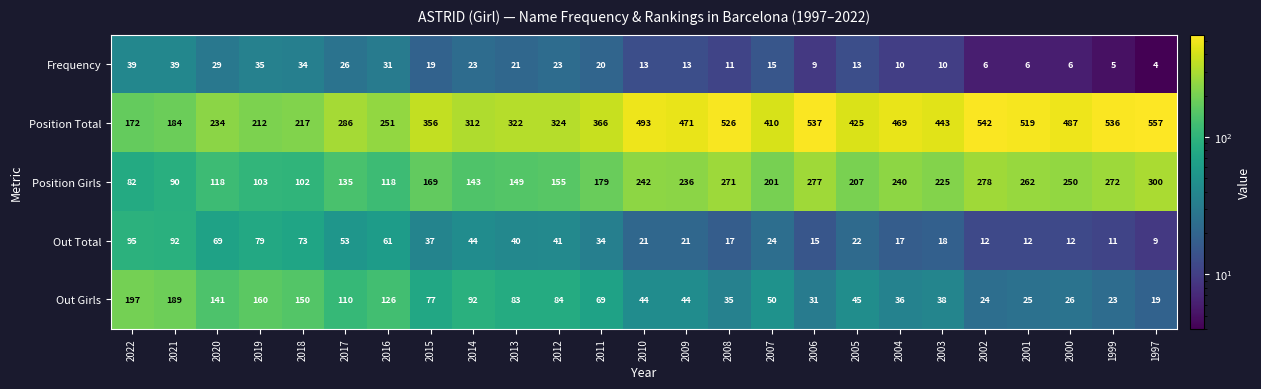

True or false: Frequency has a value of 13 at 2005.

True